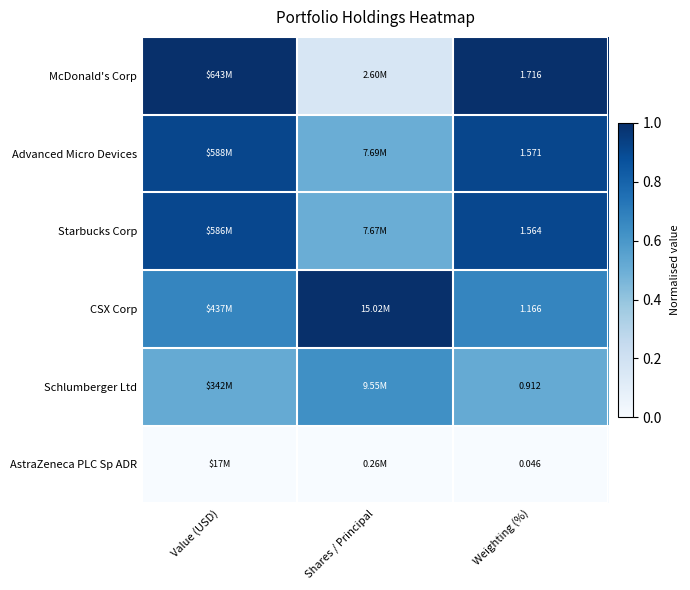

Which category has the highest value in the Starbucks Corp series?

Weighting (%)